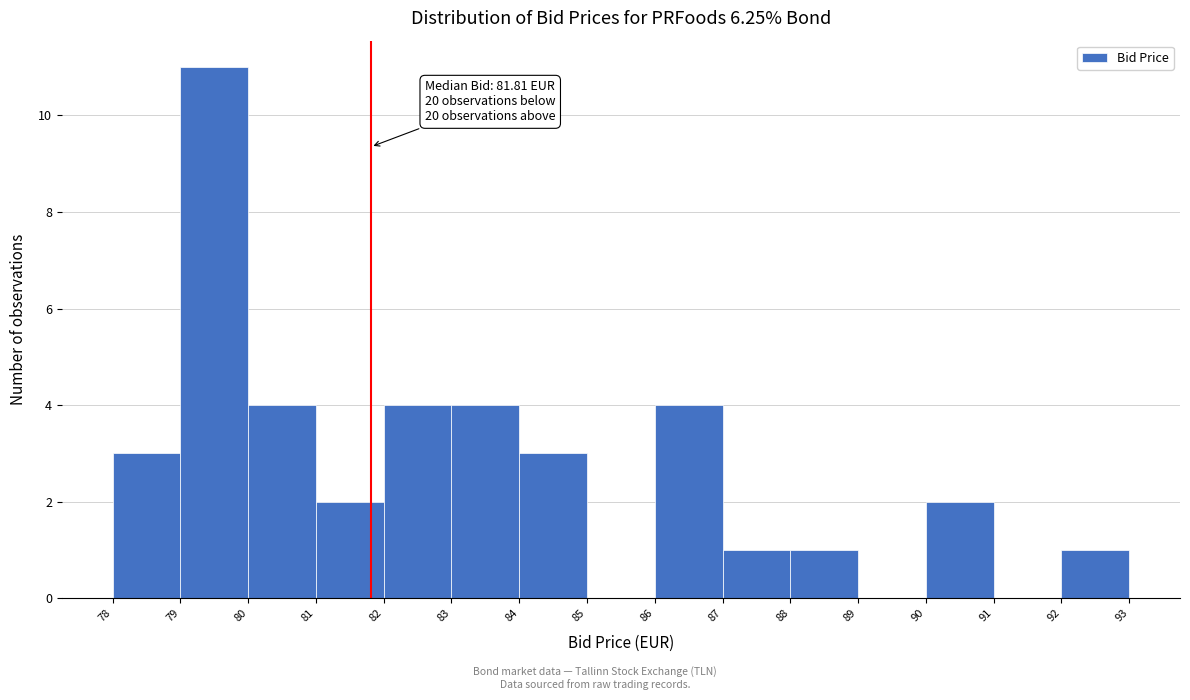

Which range on the x-axis has the tallest bar?

79 to 80